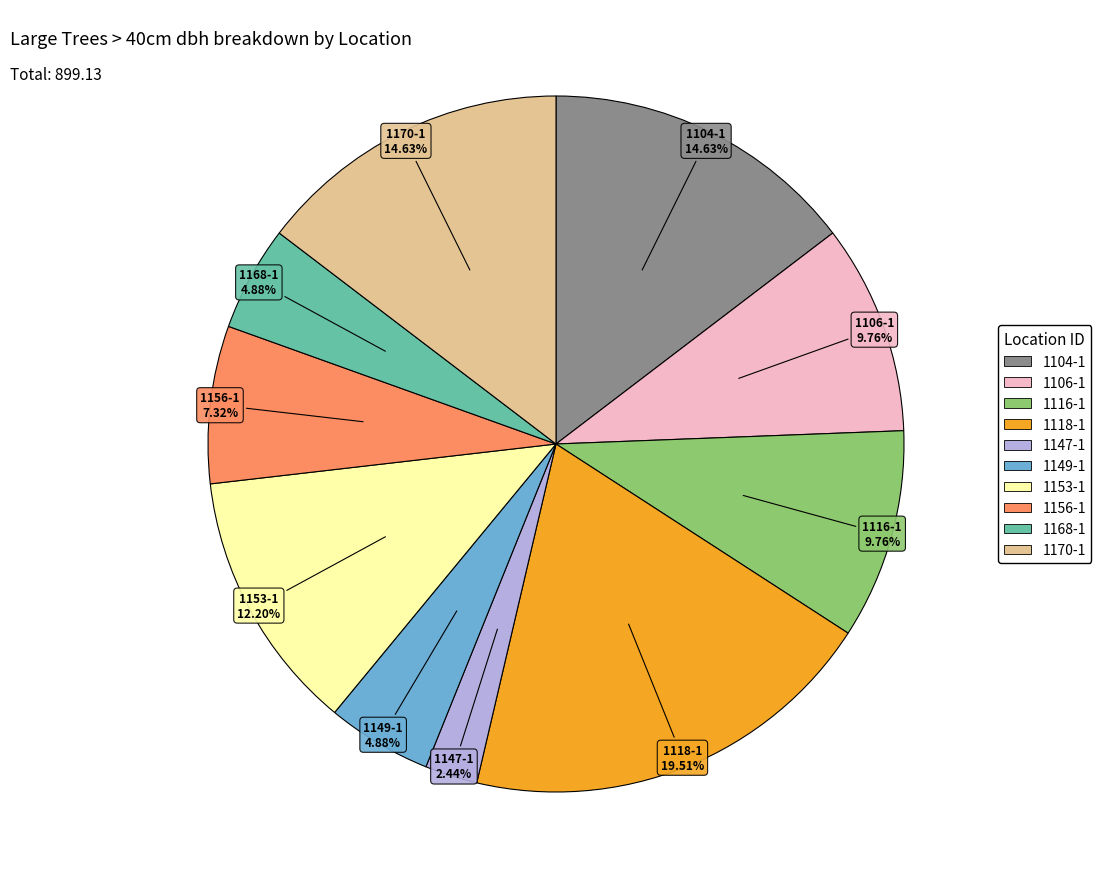

Does any single category account for the majority?

No